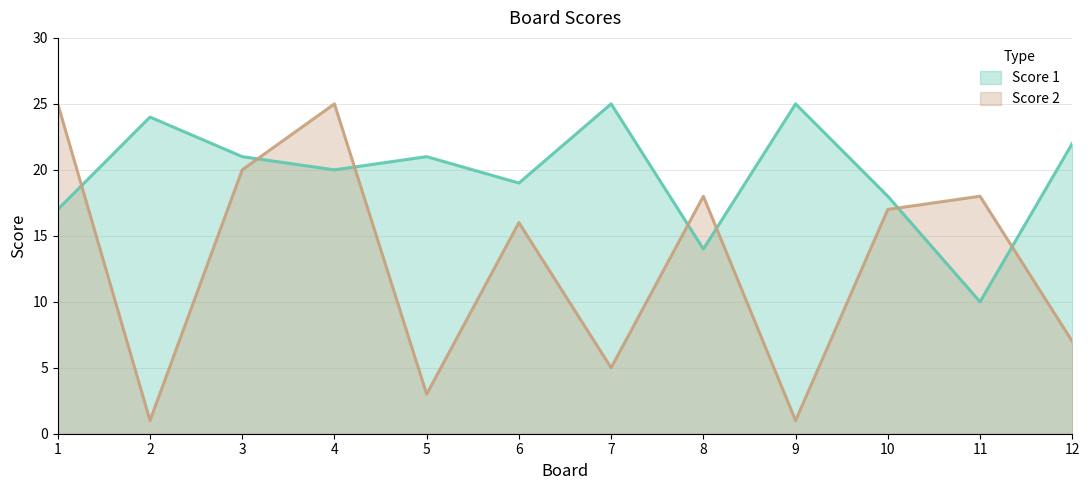

Which series changed the most between 3 and 7?

Score 2